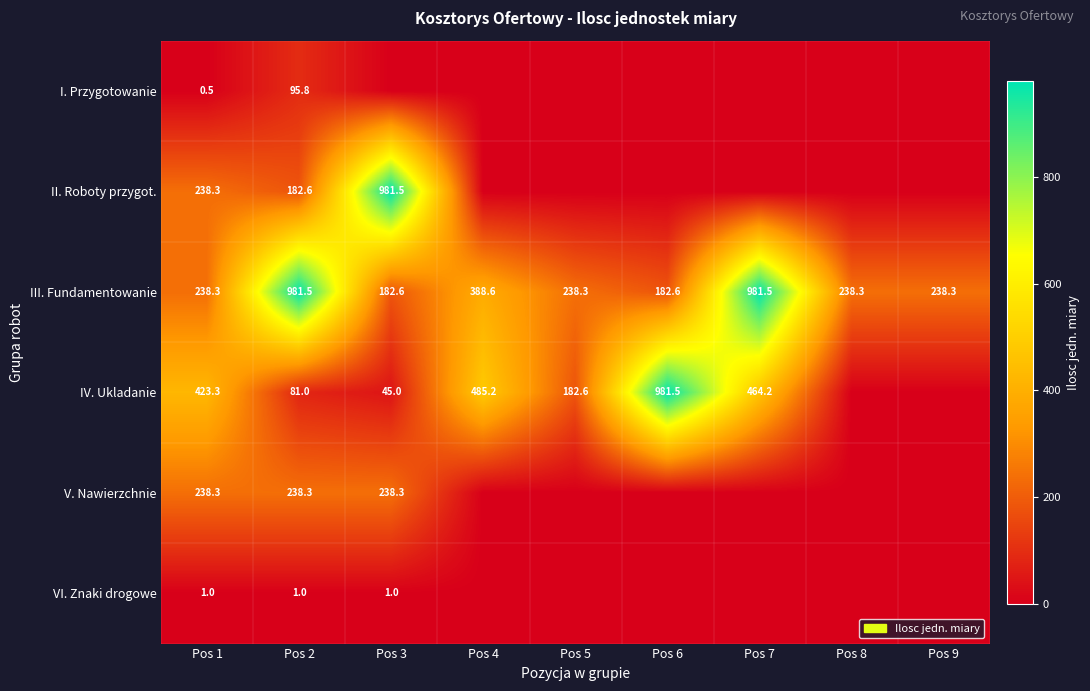

The value of III. Fundamentowanie at Pos 8 is 387.4. True or false?

False